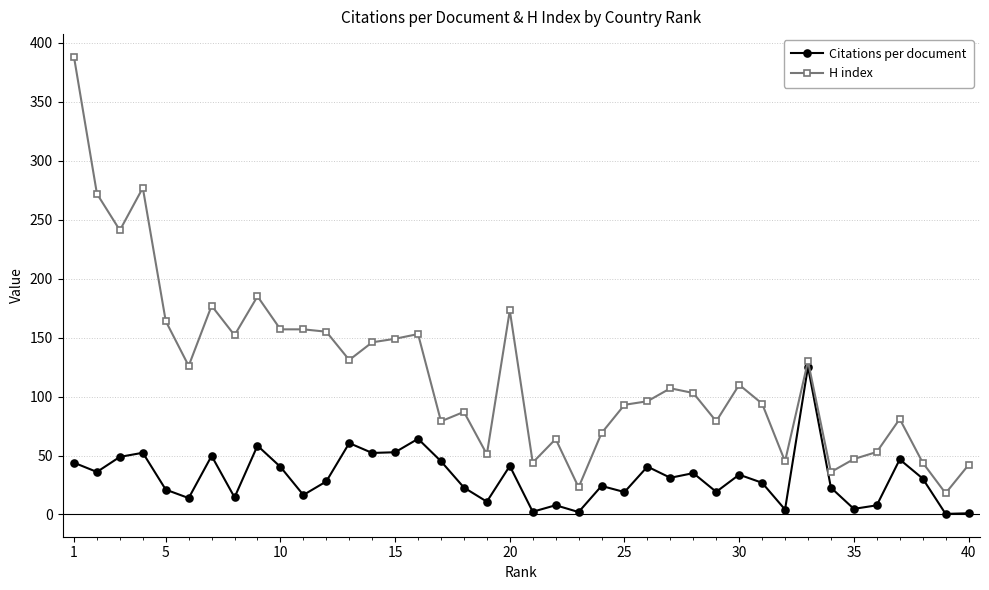

What is the average value of the H index series?

120.0